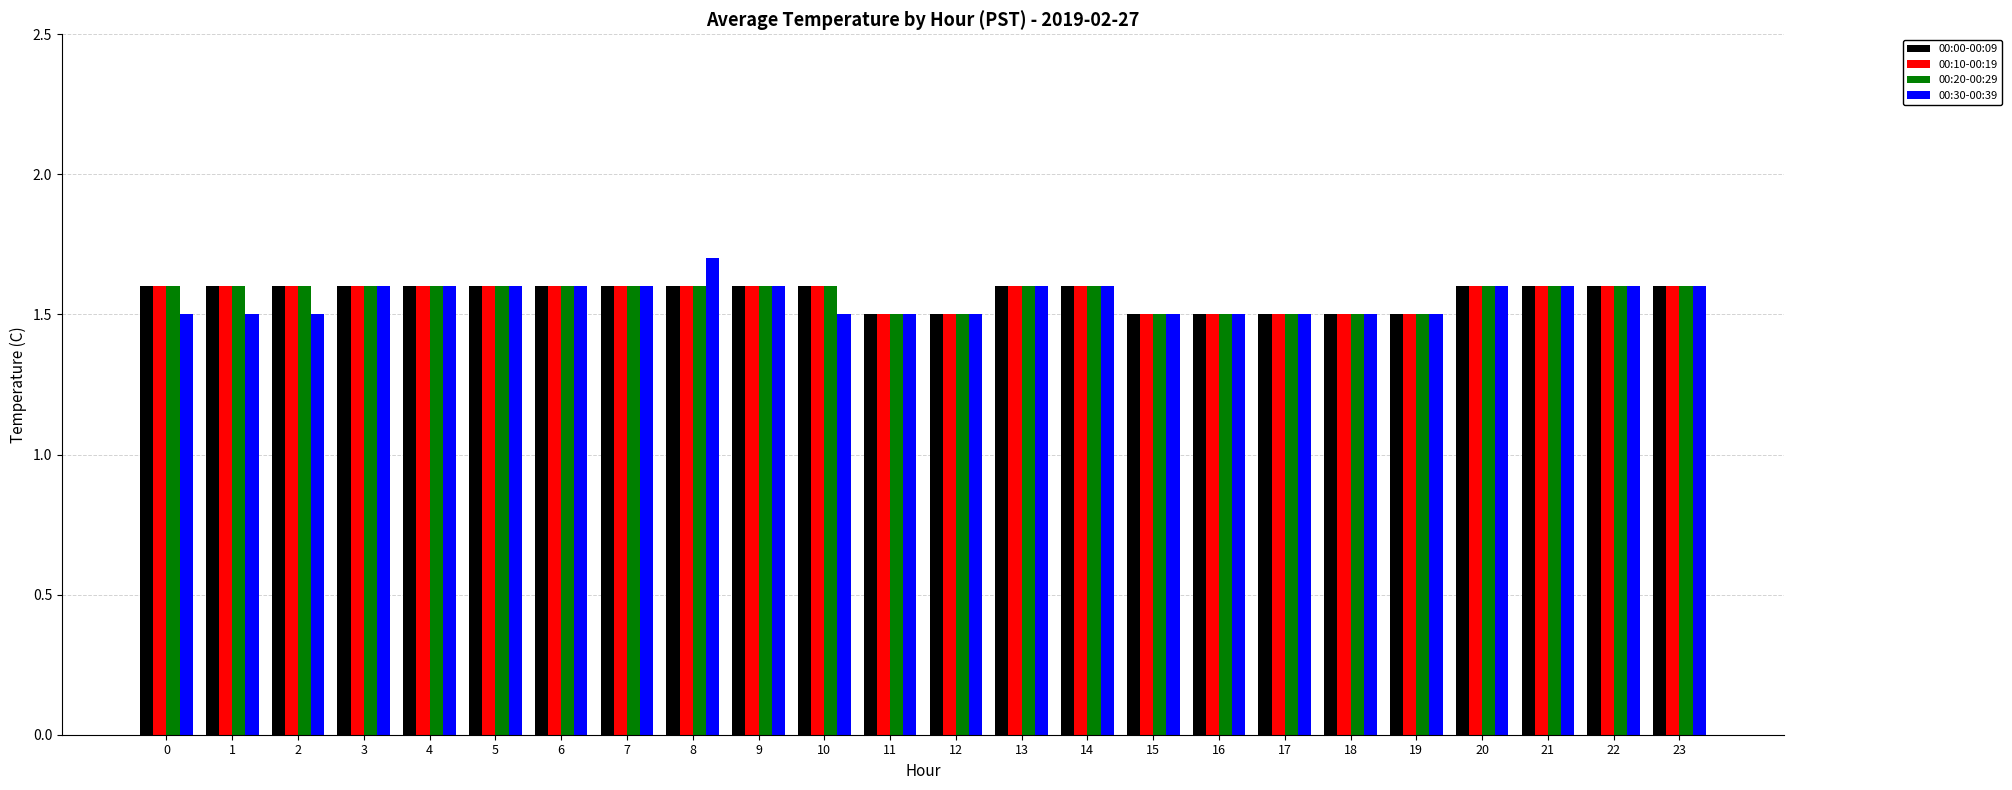

Reading right to left, what are all the values shown in this chart?

00:00-00:09: 23=1.6	22=1.6	21=1.6	20=1.6	19=1.5	18=1.5	17=1.5	16=1.5	15=1.5	14=1.6	13=1.6	12=1.5	11=1.5	10=1.6	9=1.6	8=1.6	7=1.6	6=1.6	5=1.6	4=1.6	3=1.6	2=1.6	1=1.6	0=1.6
00:10-00:19: 23=1.6	22=1.6	21=1.6	20=1.6	19=1.5	18=1.5	17=1.5	16=1.5	15=1.5	14=1.6	13=1.6	12=1.5	11=1.5	10=1.6	9=1.6	8=1.6	7=1.6	6=1.6	5=1.6	4=1.6	3=1.6	2=1.6	1=1.6	0=1.6
00:20-00:29: 23=1.6	22=1.6	21=1.6	20=1.6	19=1.5	18=1.5	17=1.5	16=1.5	15=1.5	14=1.6	13=1.6	12=1.5	11=1.5	10=1.6	9=1.6	8=1.6	7=1.6	6=1.6	5=1.6	4=1.6	3=1.6	2=1.6	1=1.6	0=1.6
00:30-00:39: 23=1.6	22=1.6	21=1.6	20=1.6	19=1.5	18=1.5	17=1.5	16=1.5	15=1.5	14=1.6	13=1.6	12=1.5	11=1.5	10=1.5	9=1.6	8=1.7	7=1.6	6=1.6	5=1.6	4=1.6	3=1.6	2=1.5	1=1.5	0=1.5